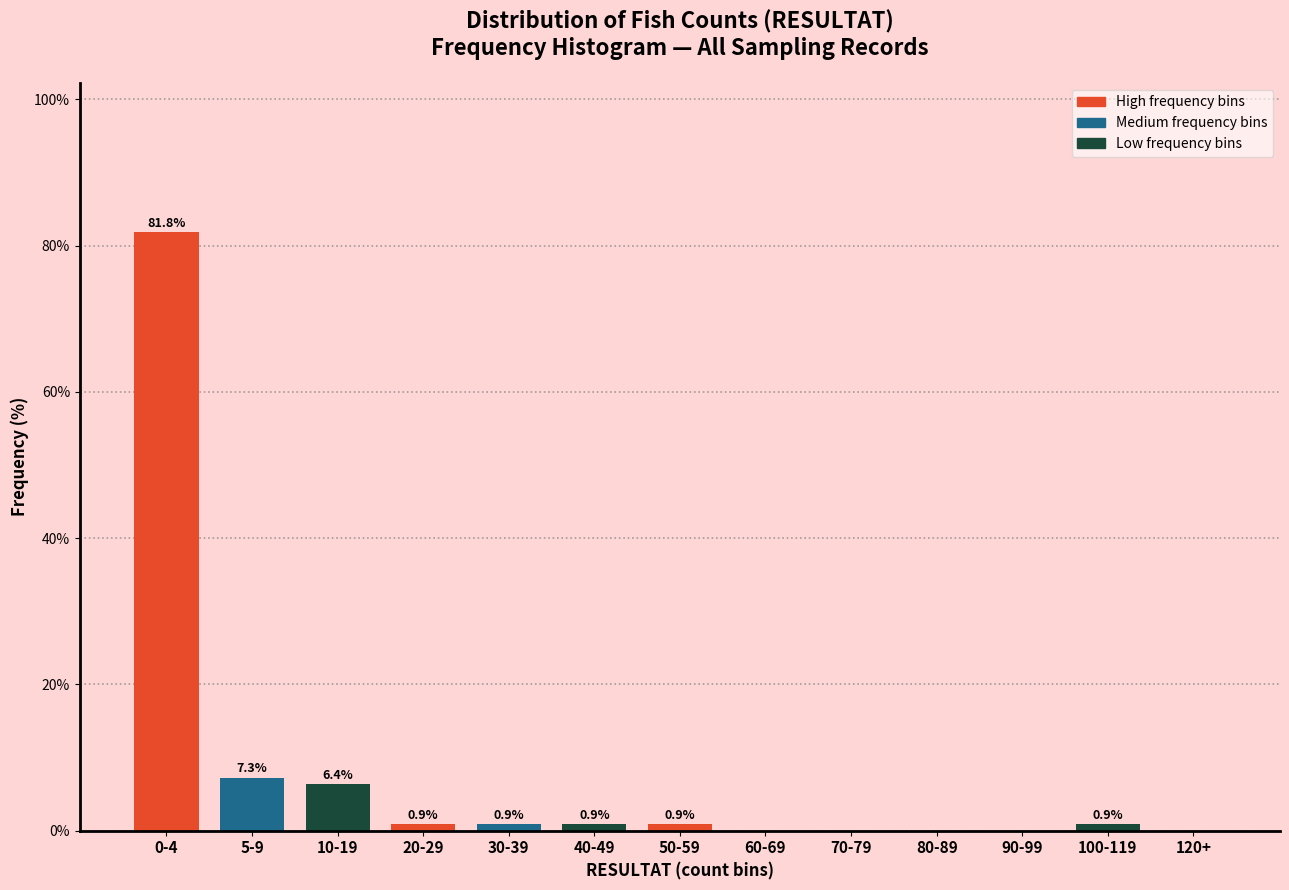

Reading left to right, what are all the values shown in this chart?

0-4=81.8	5-9=7.3	10-19=6.4	20-29=0.9	30-39=0.9	40-49=0.9	50-59=0.9	60-69=0.0	70-79=0.0	80-89=0.0	90-99=0.0	100-119=0.9	120+=0.0